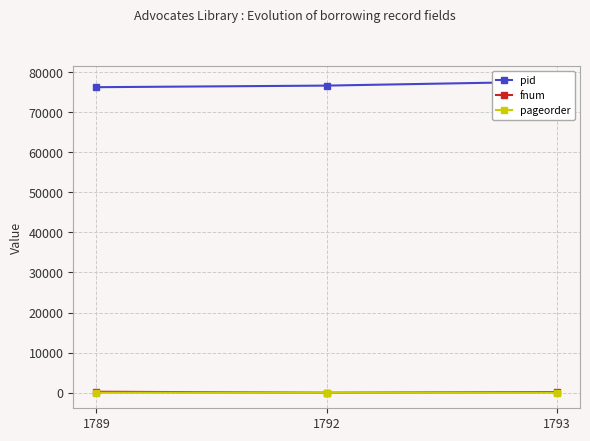

The value of fnum at 1792 is 6. True or false?

True